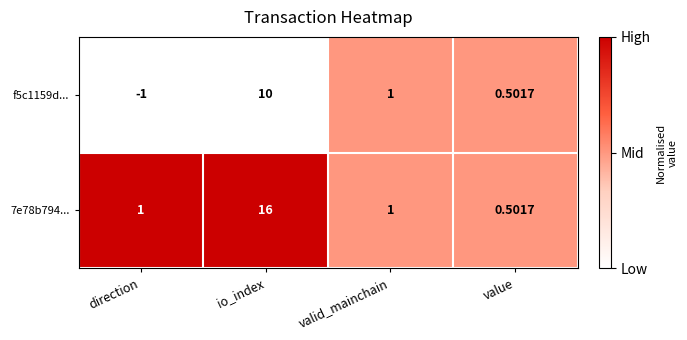

What is the total value across all series at direction?

0.0